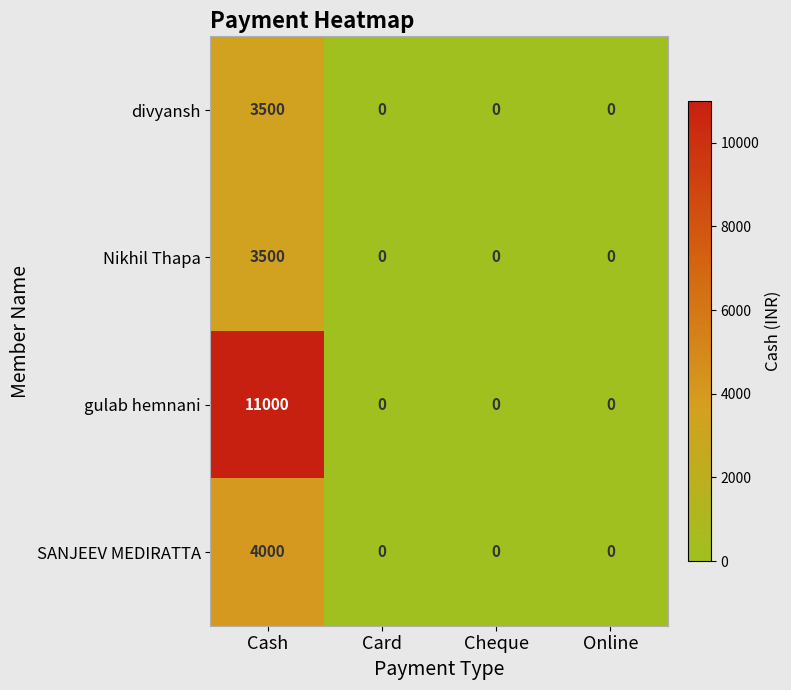

Reading left to right, what are all the values shown in this chart?

divyansh: Cash=3500	Card=0	Cheque=0	Online=0
Nikhil Thapa: Cash=3500	Card=0	Cheque=0	Online=0
gulab hemnani: Cash=11000	Card=0	Cheque=0	Online=0
SANJEEV MEDIRATTA: Cash=4000	Card=0	Cheque=0	Online=0